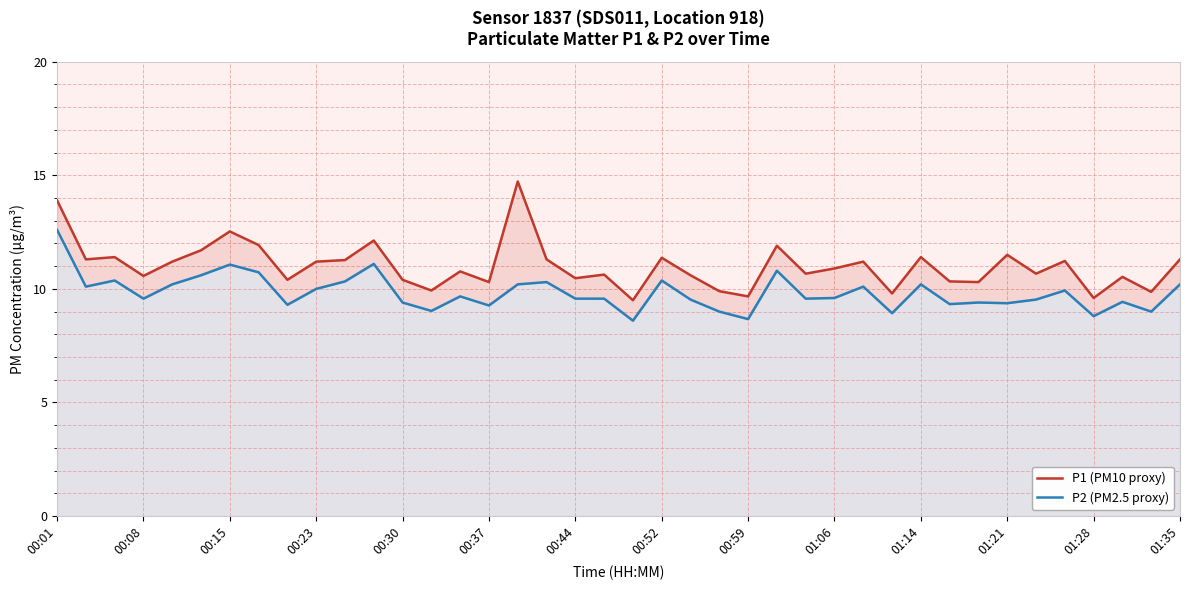

True or false: P1 (PM10 proxy) has more than 0 interior local peaks.

True